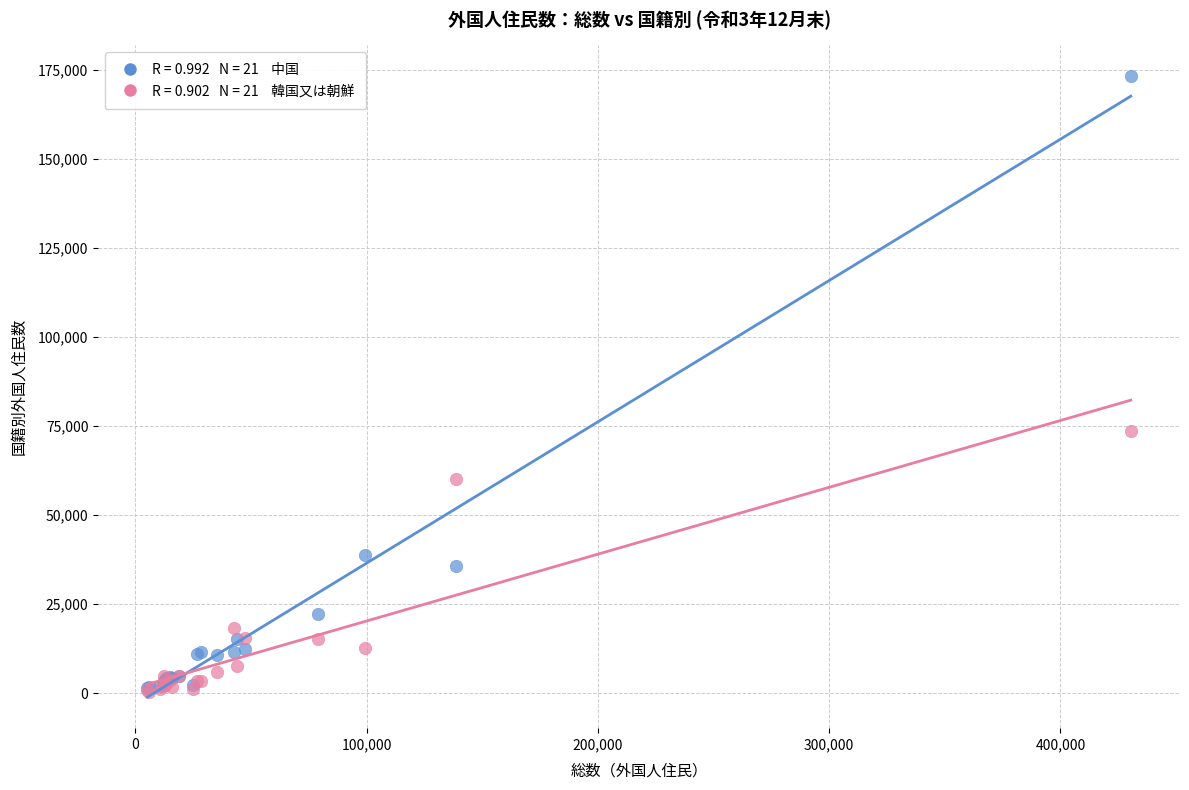

Across all series, what Y value is closest to 86841?

73717